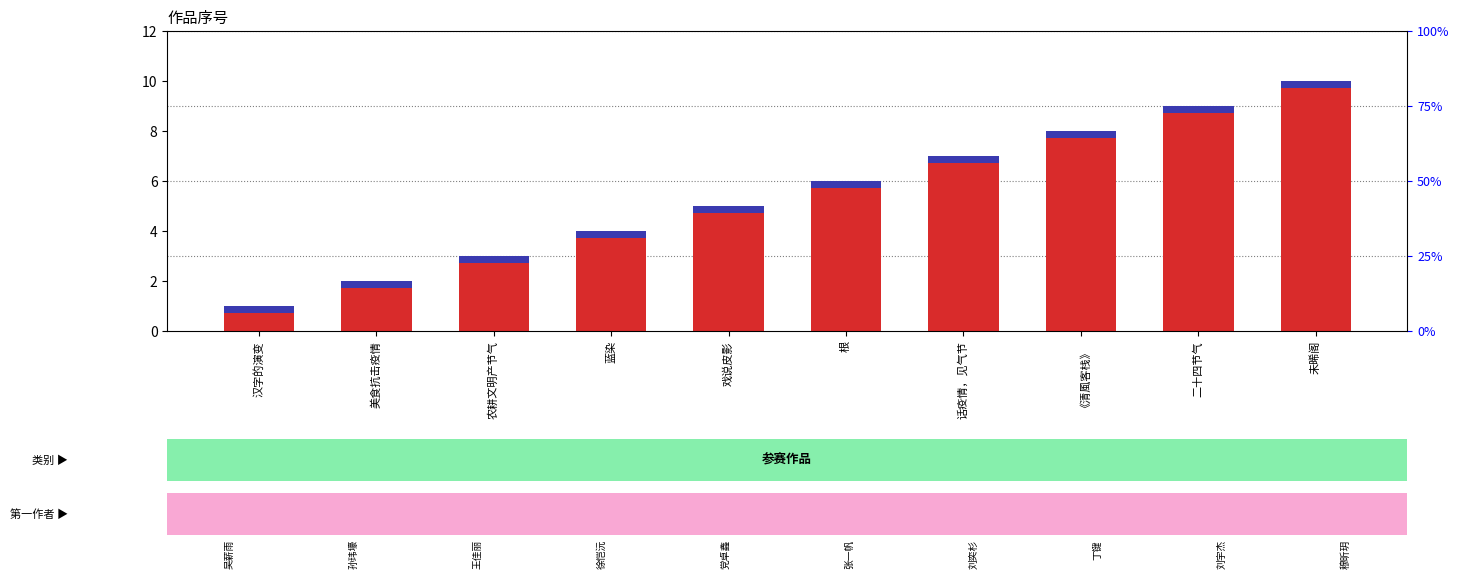

Reading left to right, what are all the values shown in this chart?

序号 (transformed count): 1.0	2.0	3.0	4.0	5.0	6.0	7.0	8.0	9.0	10.0
百分位排名 (percentile rank within sample): 0.3	0.3	0.3	0.3	0.3	0.3	0.3	0.3	0.3	0.3